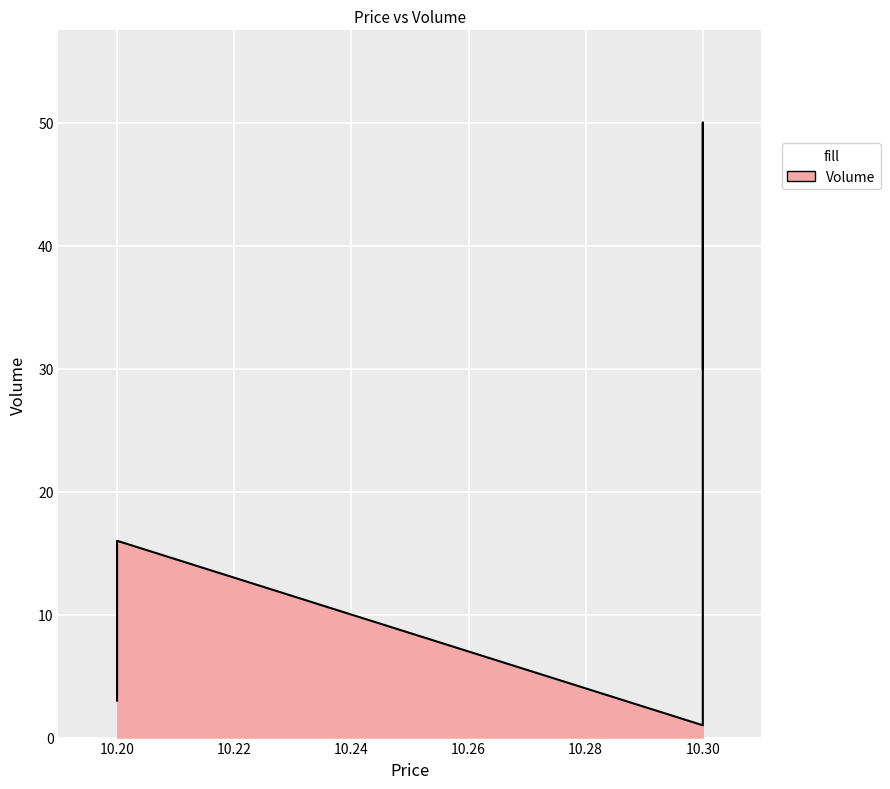

How many distinct data groups are displayed?

1